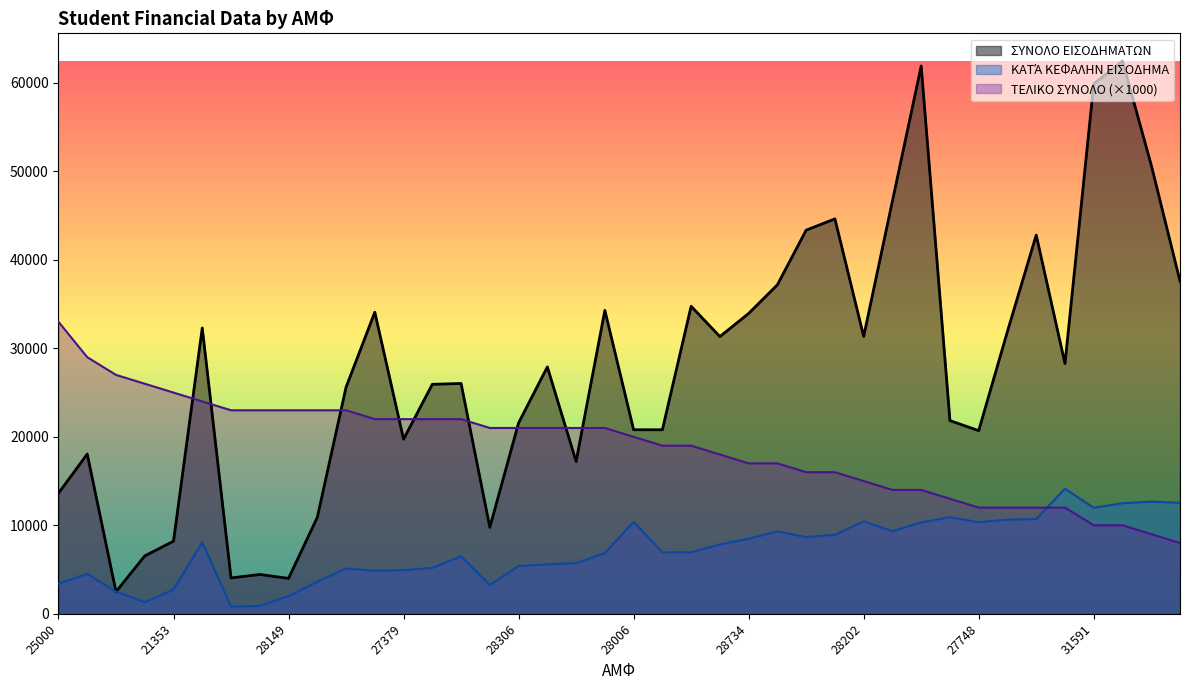

What is the value of the ΣΥΝΟΛΟ ΕΙΣΟΔΗΜΑΤΩΝ point at the 38th from the left?

62479